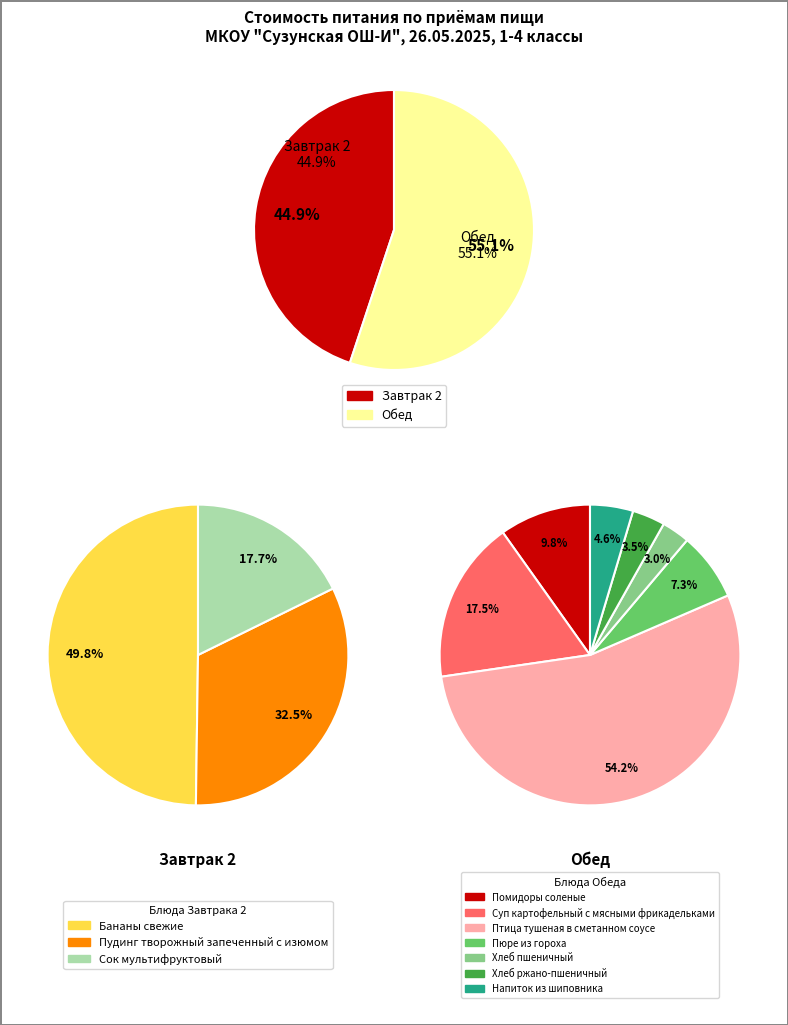

Which category accounts for the majority?

Обед